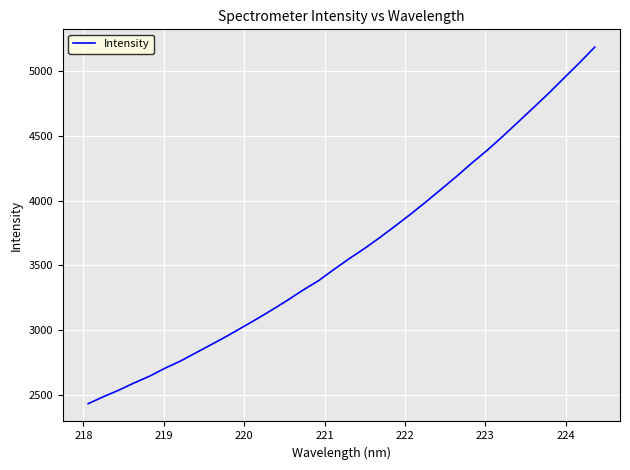

What is the difference between the maximum and minimum values?

2756.2